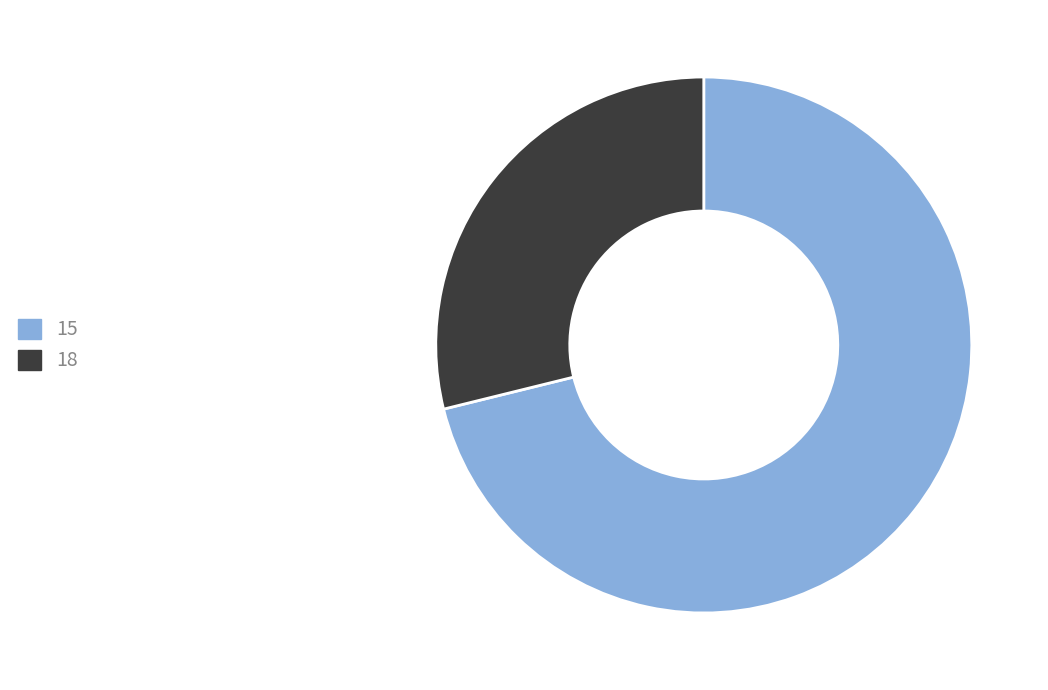

What is the ratio of the value at 15 to the value at 18?

2.5